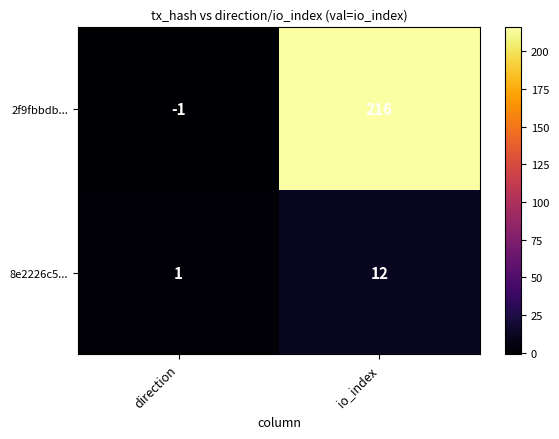

Reading right to left, transcribe all the data shown in this chart.

2f9fbbdb...: 216	-1
8e2226c5...: 12	1